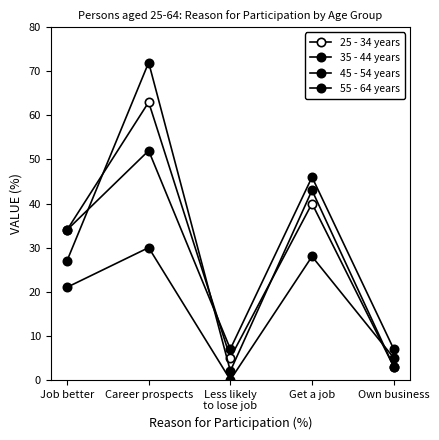

How many lines are shown in the chart?

4